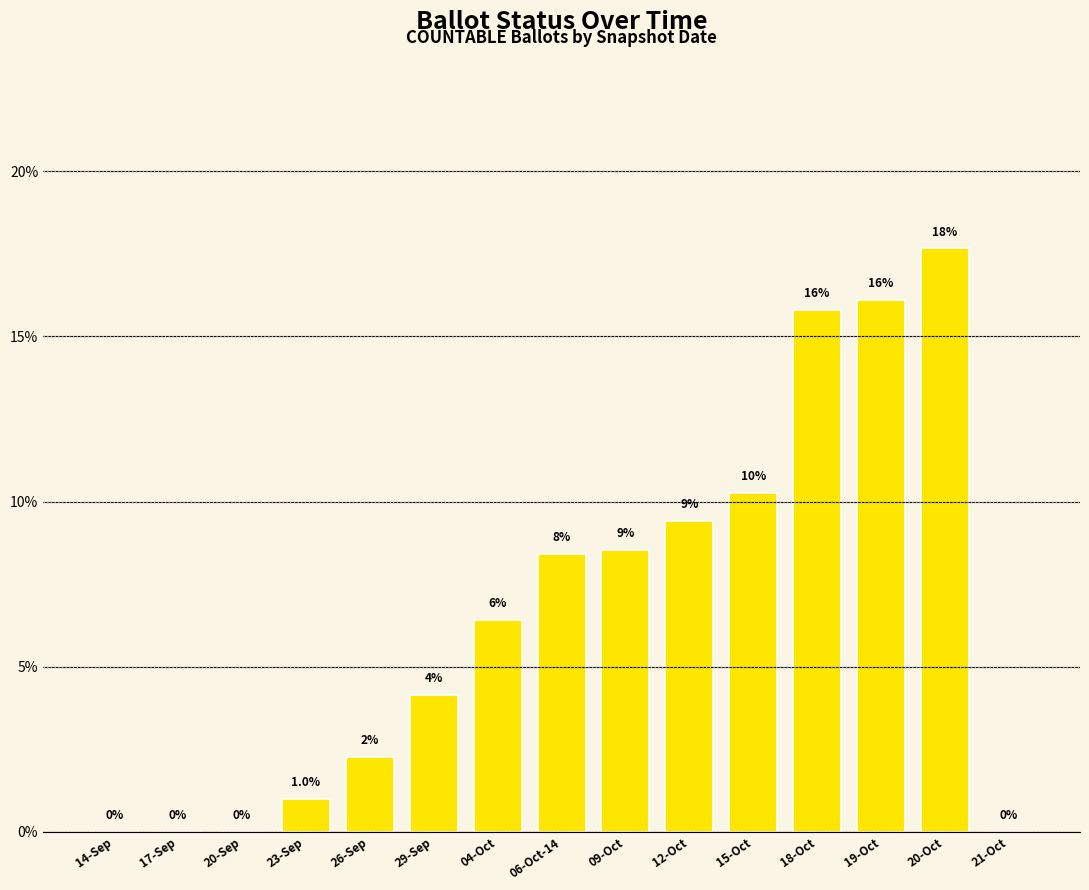

Rank the categories by value from lowest to highest.

14-Sep, 17-Sep, 20-Sep, 21-Oct, 23-Sep, 26-Sep, 29-Sep, 04-Oct, 06-Oct-14, 09-Oct, 12-Oct, 15-Oct, 18-Oct, 19-Oct, 20-Oct